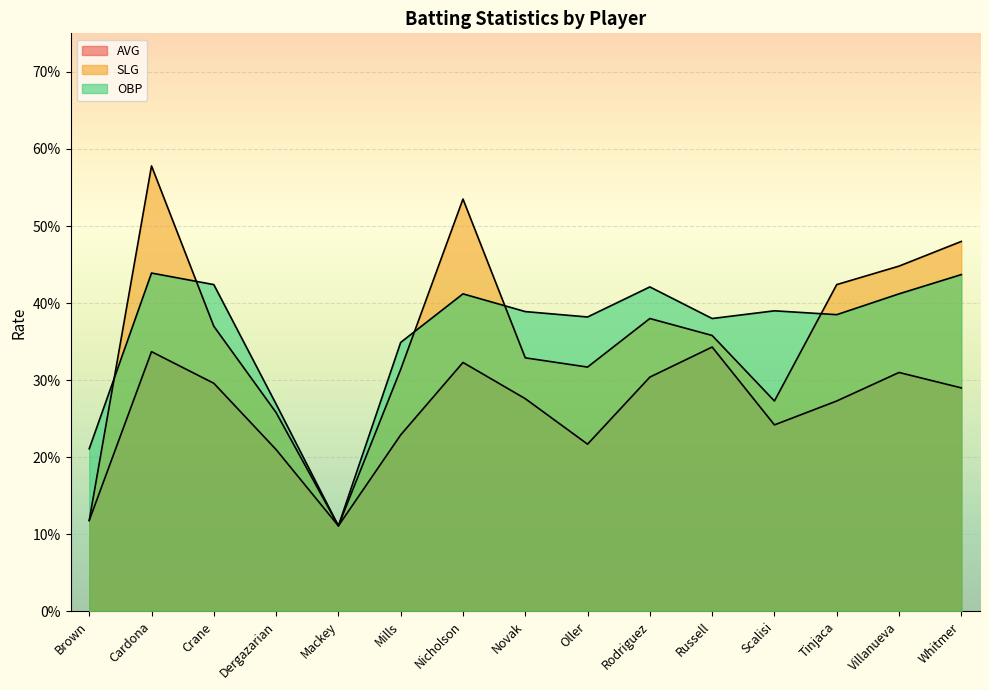

At how many categories does at least one series exceed 0?

15